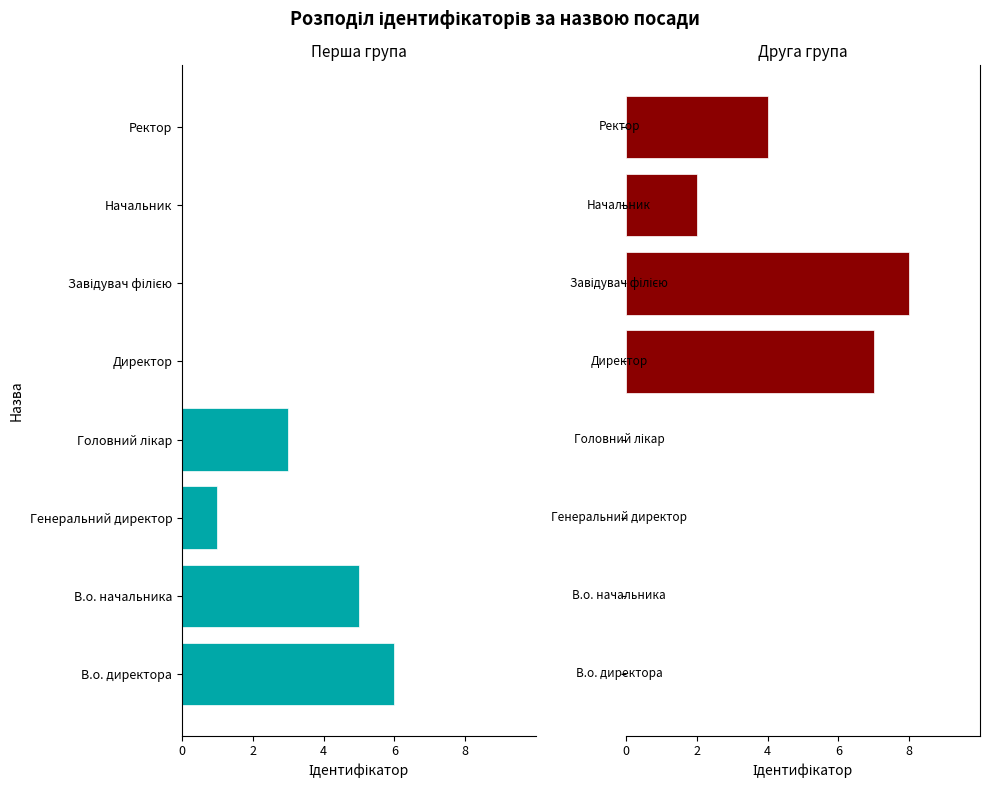

The value of Перша група at Головний лікар is -2. True or false?

False